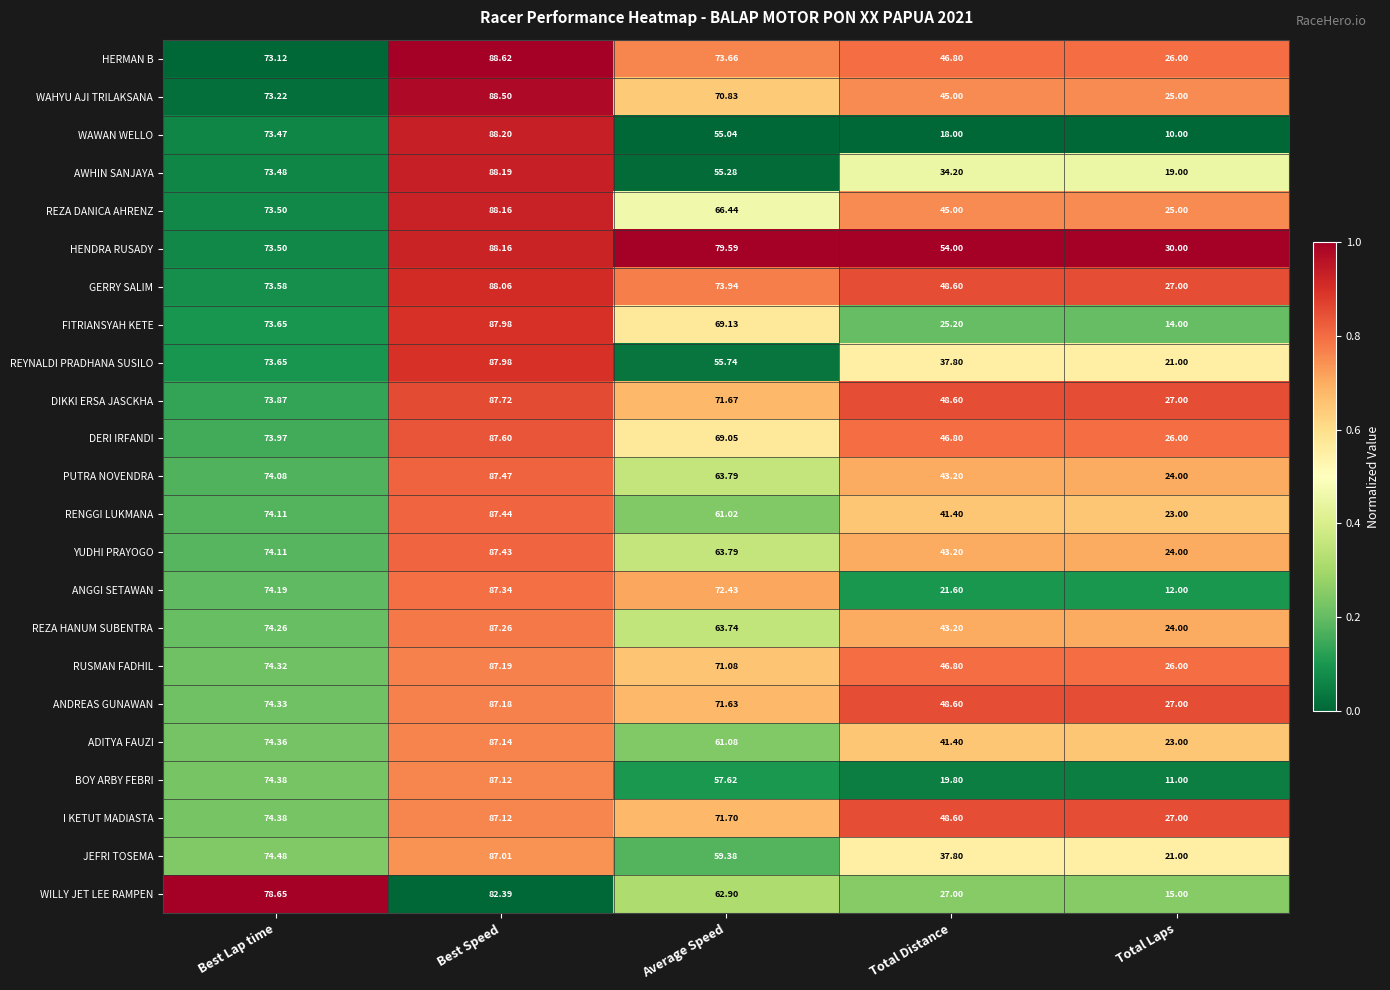

Which series changed the most between Average Speed and Total Distance?

ANGGI SETAWAN